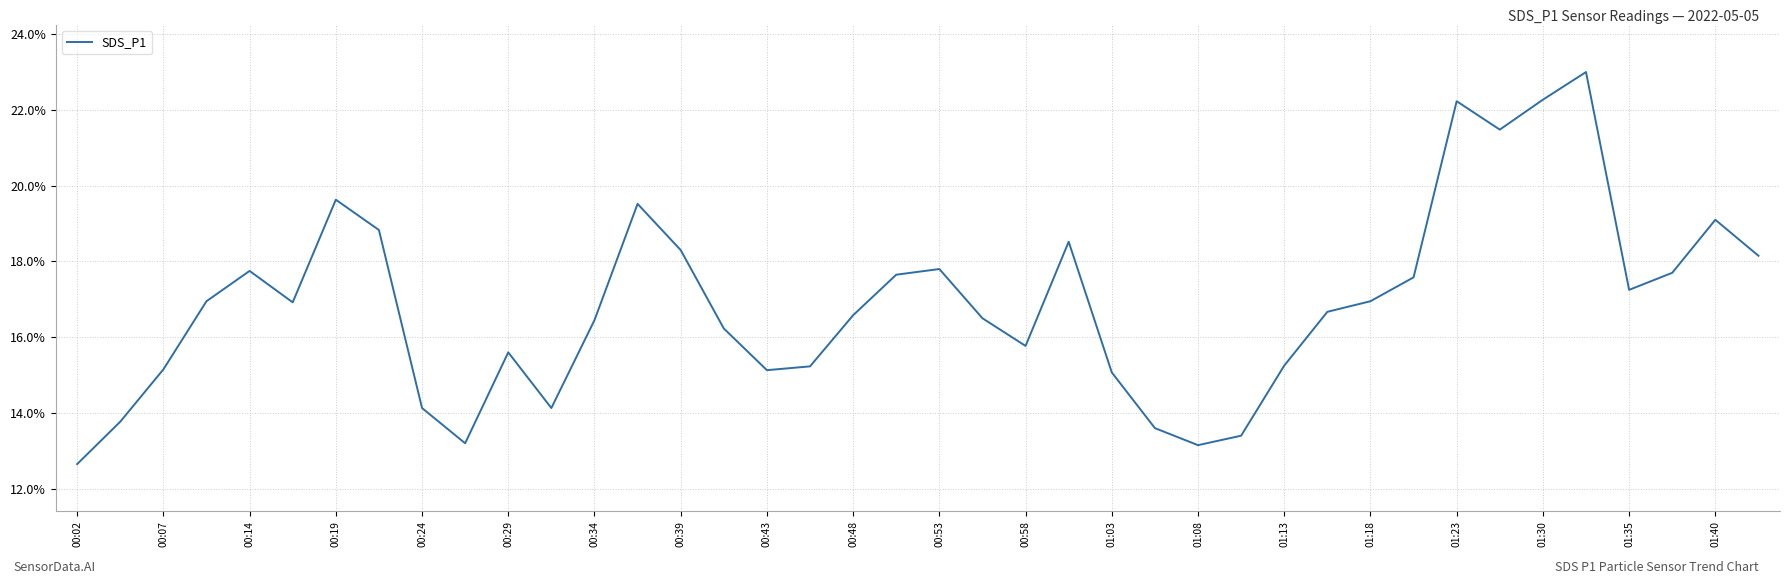

What is the minimum value shown in the chart?

12.7